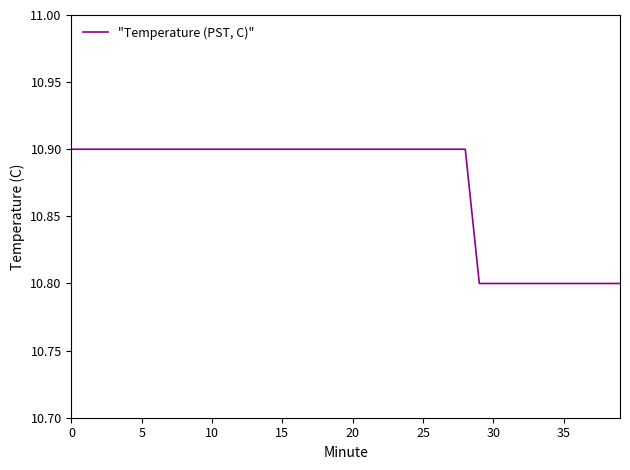

Reading right to left, extract all data points from this chart.

10.8	10.8	10.8	10.8	10.8	10.8	10.8	10.8	10.8	10.8	10.8	10.9	10.9	10.9	10.9	10.9	10.9	10.9	10.9	10.9	10.9	10.9	10.9	10.9	10.9	10.9	10.9	10.9	10.9	10.9	10.9	10.9	10.9	10.9	10.9	10.9	10.9	10.9	10.9	10.9